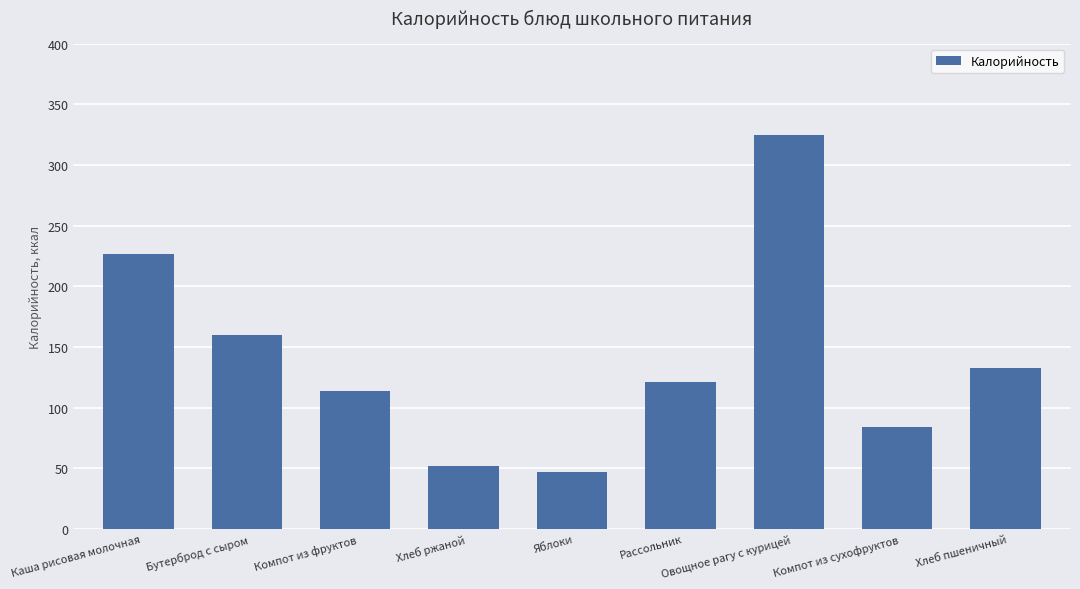

What is the change in value from Бутерброд с сыром to Компот из фруктов?

-46